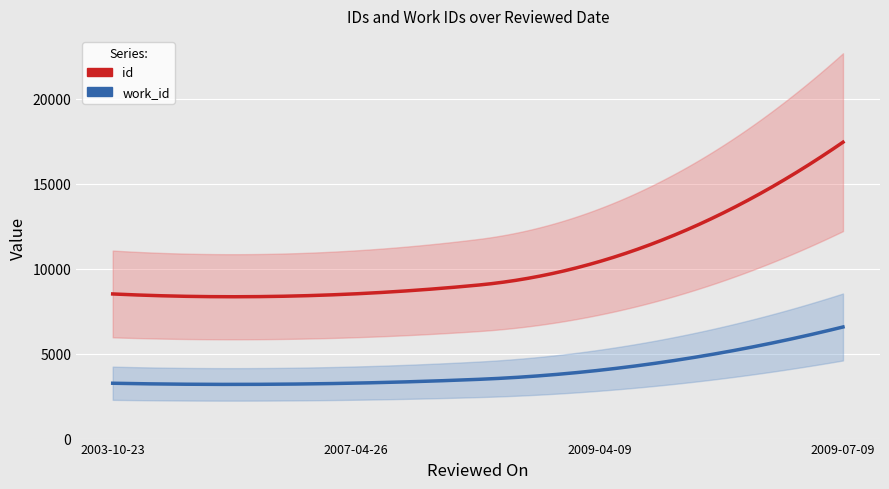

At which label does id reach its minimum?

2003-10-23